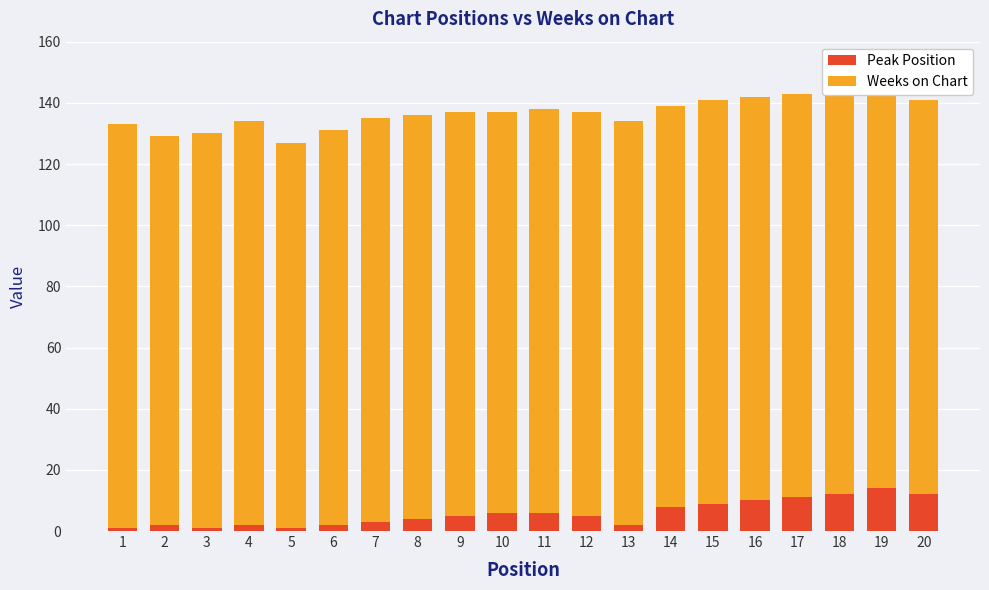

The Weeks on Chart series shows 176 at 6. True or false?

False